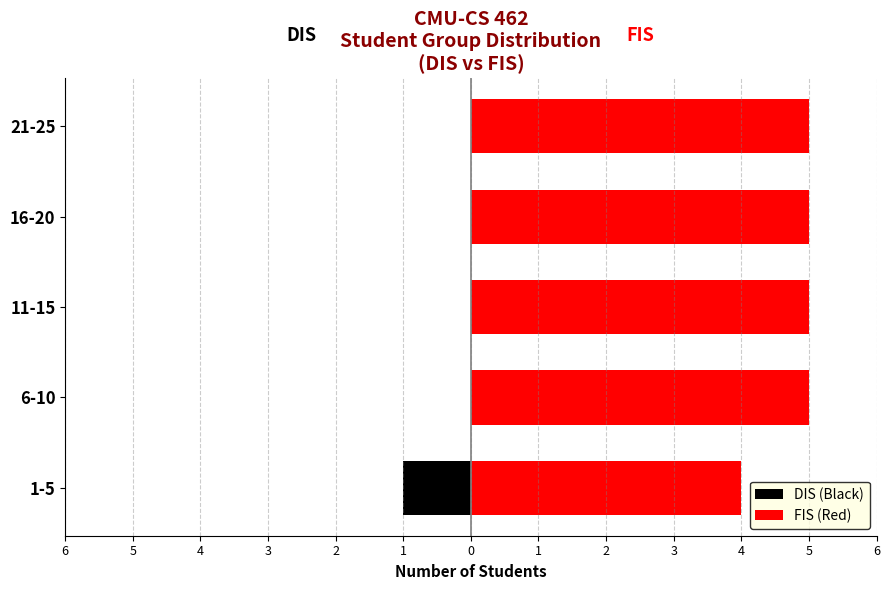

How many series are shown in this chart?

2